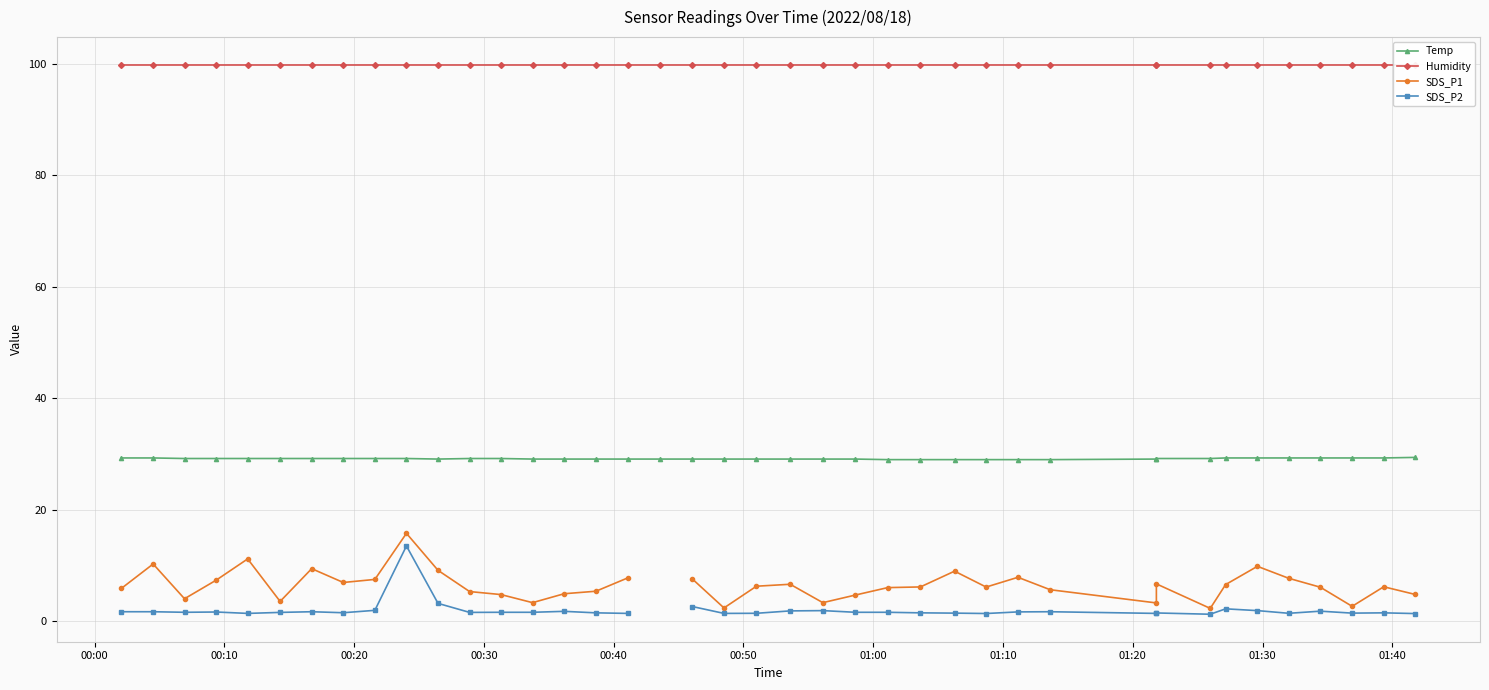

At how many categories does at least one series exceed 5?

40